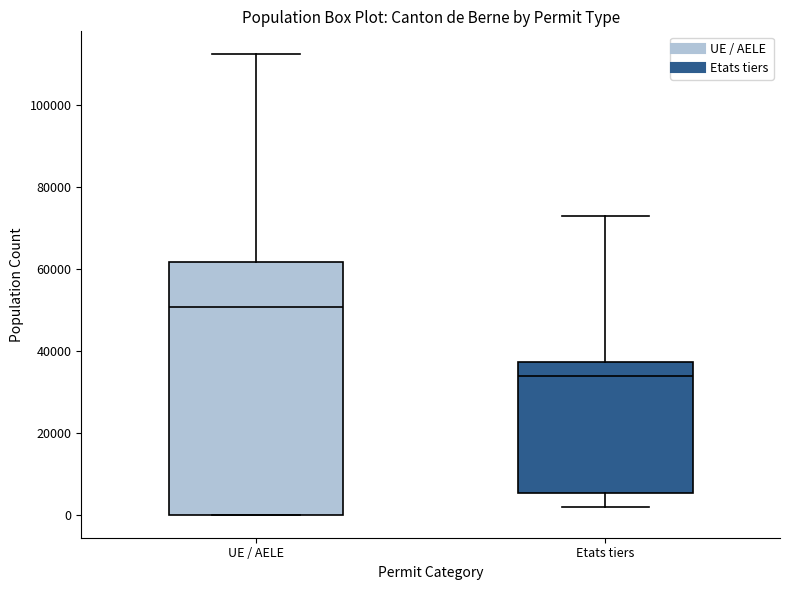

Which box has the highest median line?

UE / AELE